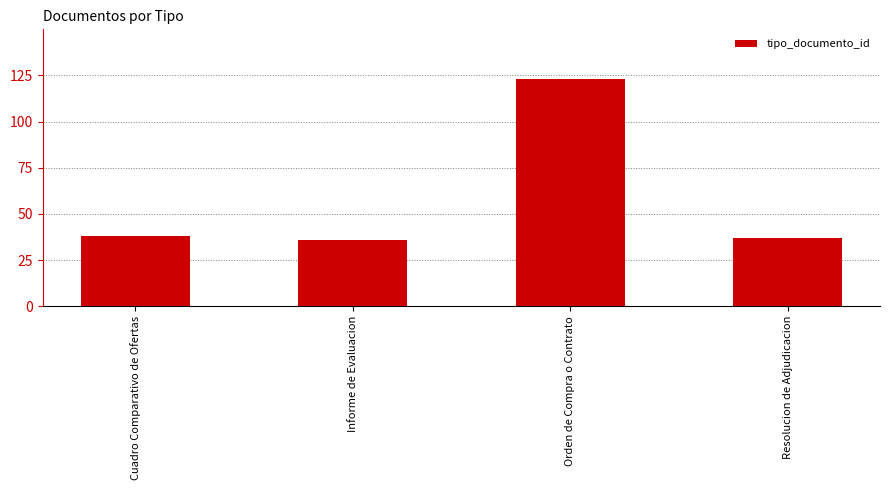

What is the greatest value displayed?

123